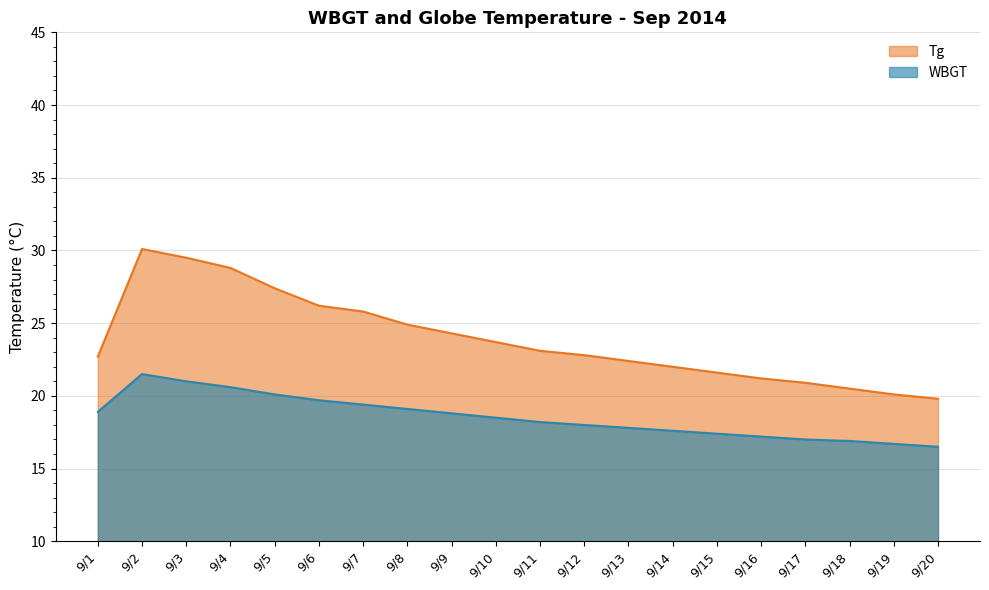

What is the highest value of the WBGT series?

21.5